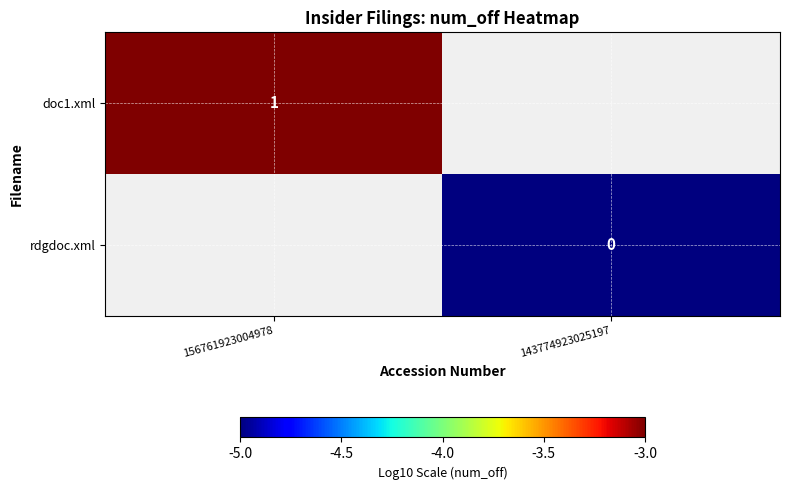

The value of doc1.xml at 156761923004978 is -1.2. True or false?

False